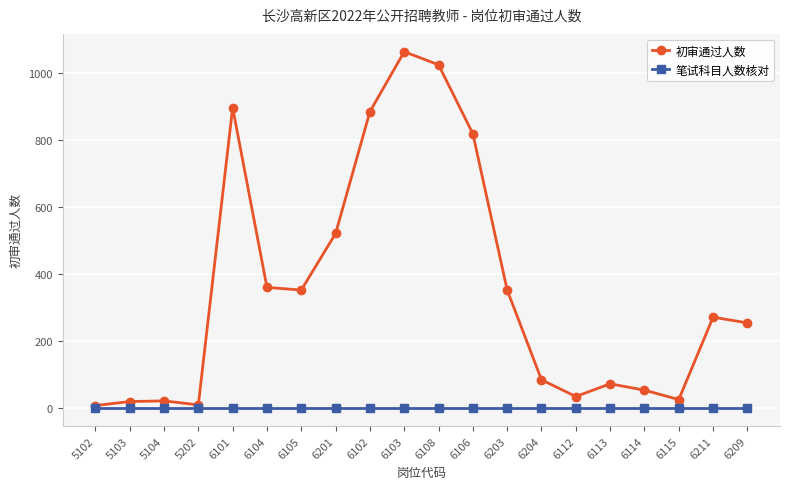

Is it true that 初审通过人数 equals 934 at 6201?

False